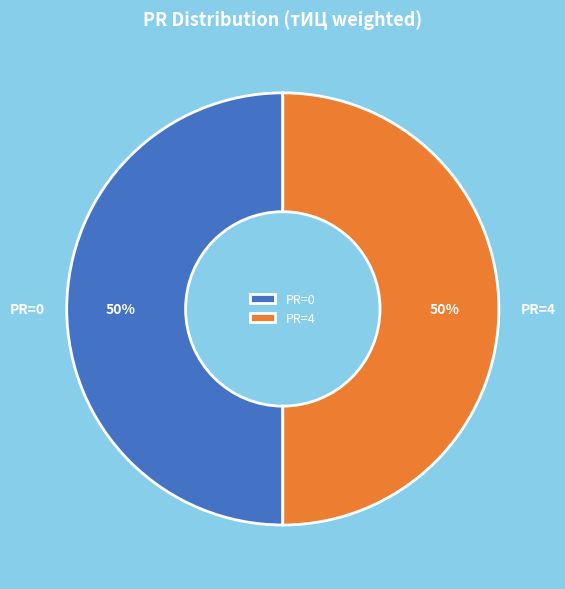

How many segments does this pie chart have?

2